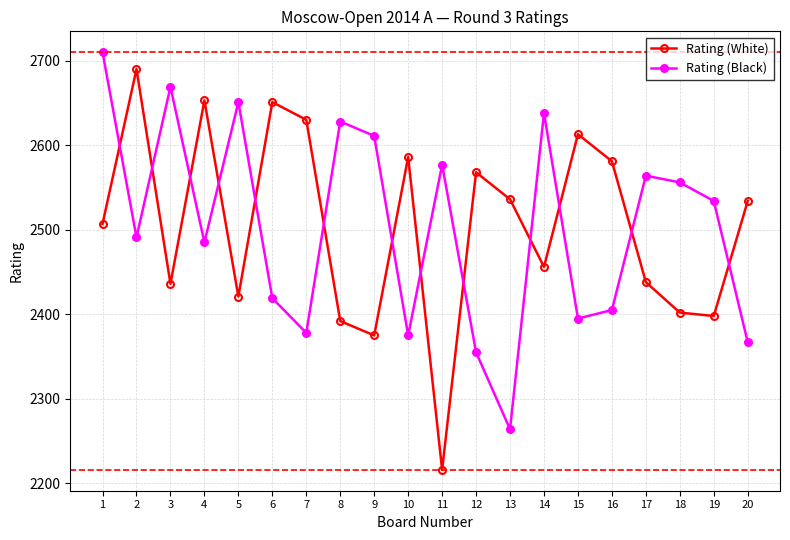

At how many categories does at least one series exceed 2286?

20